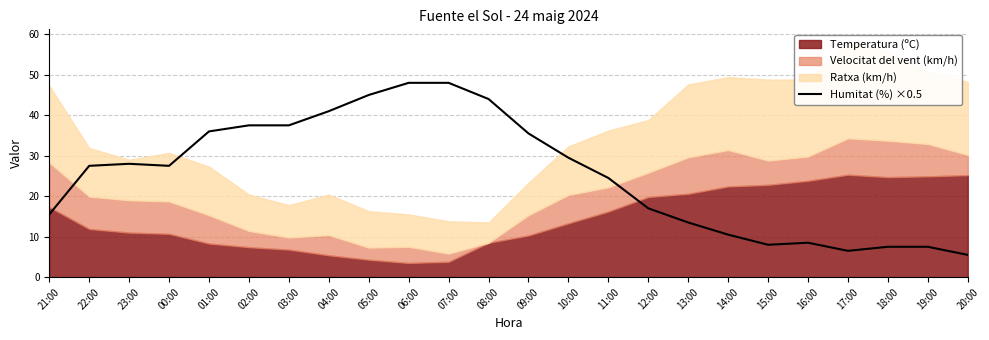

What is the label of the 3rd point from the right?

18:00